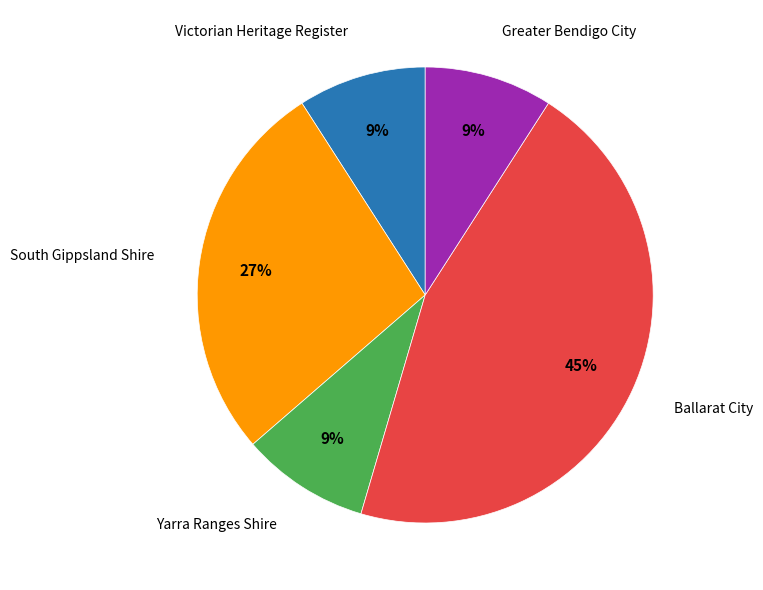

Is there a majority slice in this chart?

No